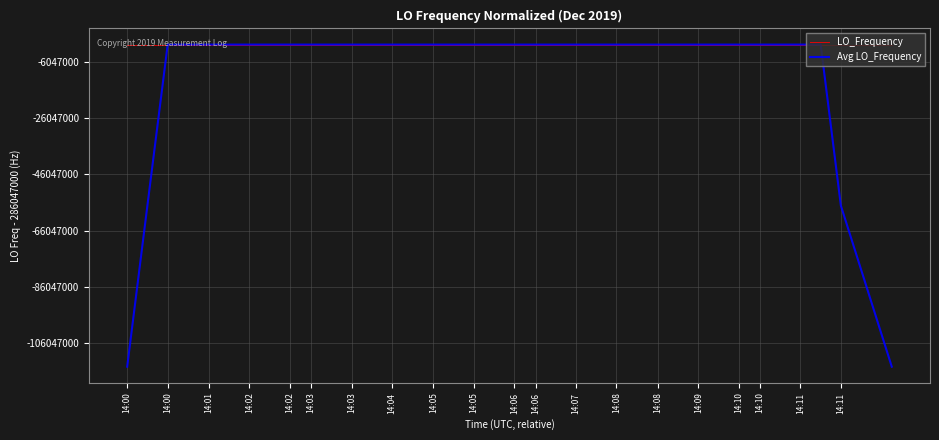

What are all the series names shown in the legend?

LO_Frequency, Avg LO_Frequency